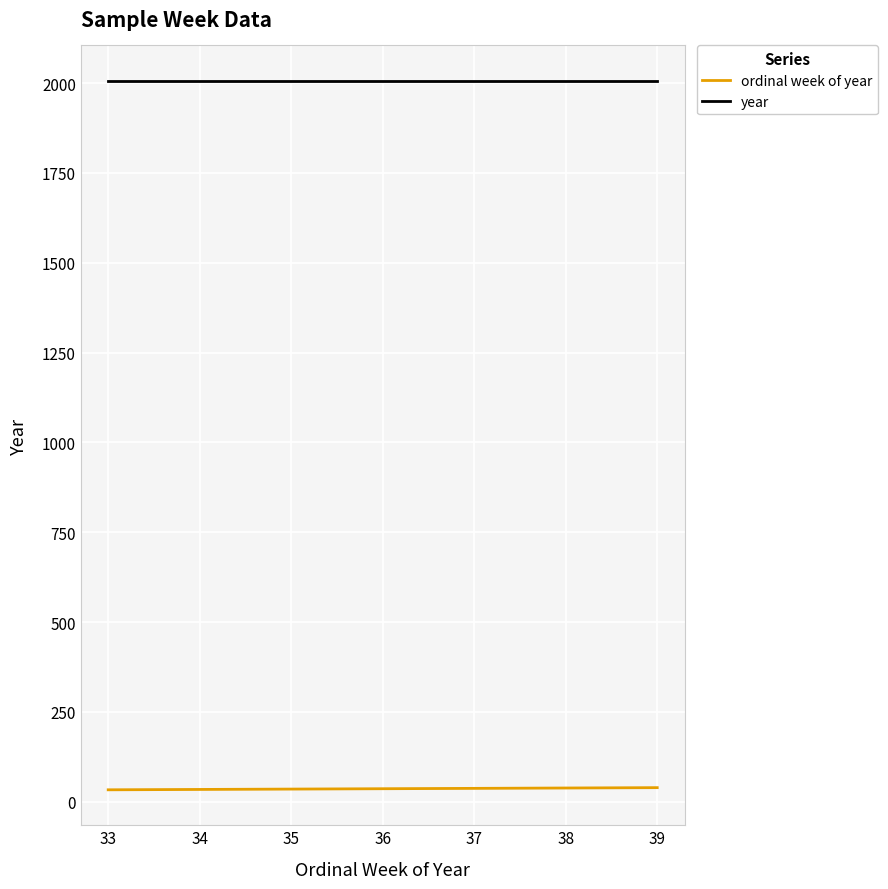

The value of year at 35 is 1391. True or false?

False